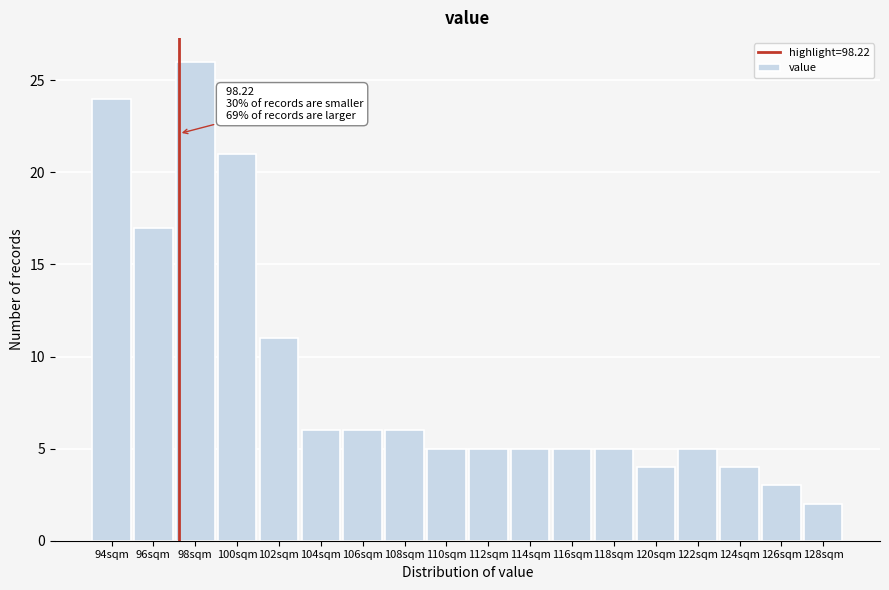

Reading left to right, list all the values displayed in this chart.

94sqm=24	96sqm=17	98sqm=26	100sqm=21	102sqm=11	104sqm=6	106sqm=6	108sqm=6	110sqm=5	112sqm=5	114sqm=5	116sqm=5	118sqm=5	120sqm=4	122sqm=5	124sqm=4	126sqm=3	128sqm=2